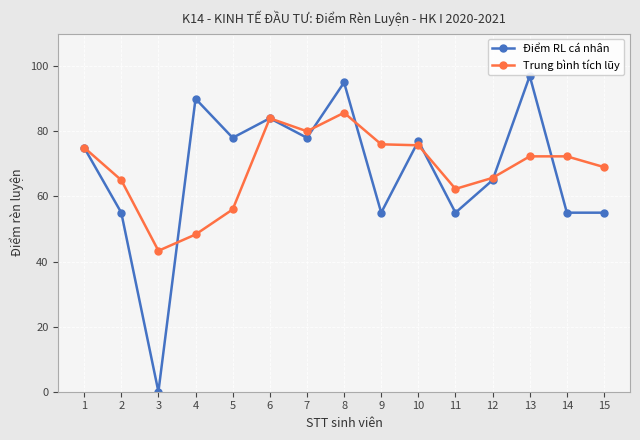

How many data points in Điểm RL cá nhân are less than 75?

7